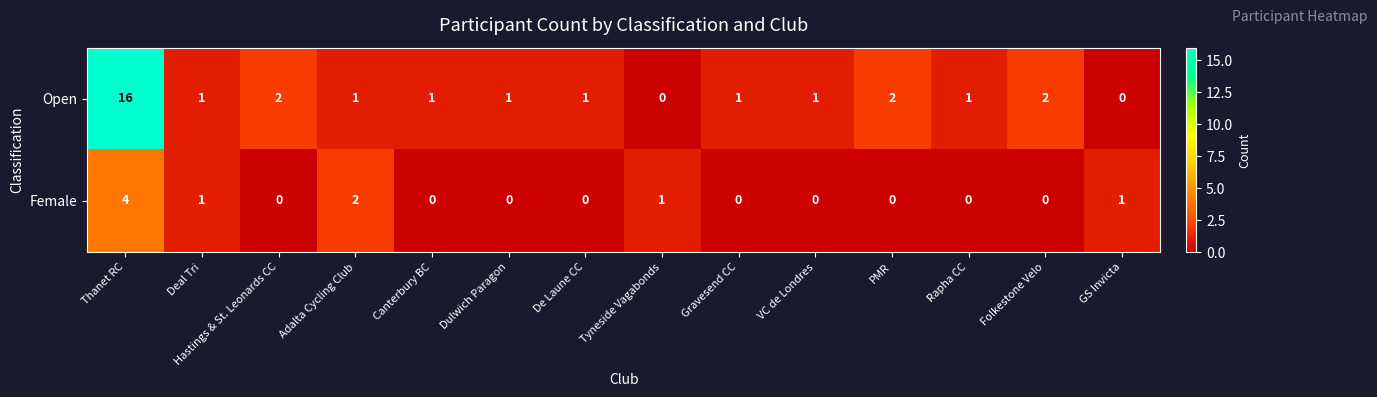

Which series has the largest total across all categories?

Open